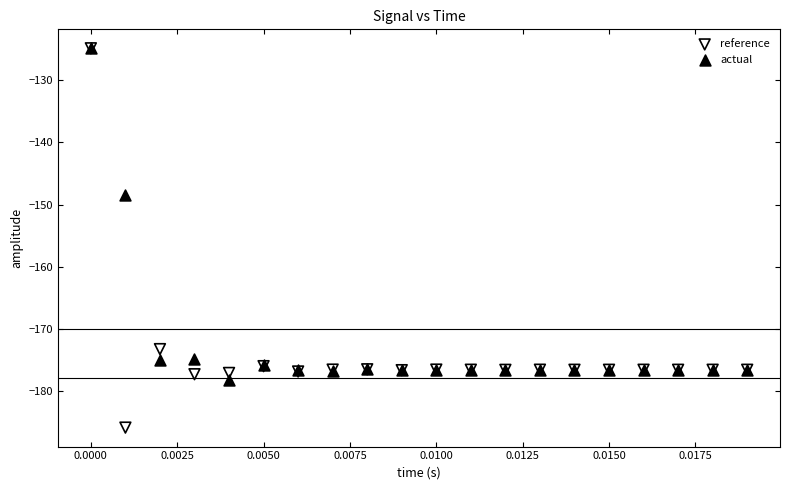

In the actual series, what Y value is closest to -151?

-148.5